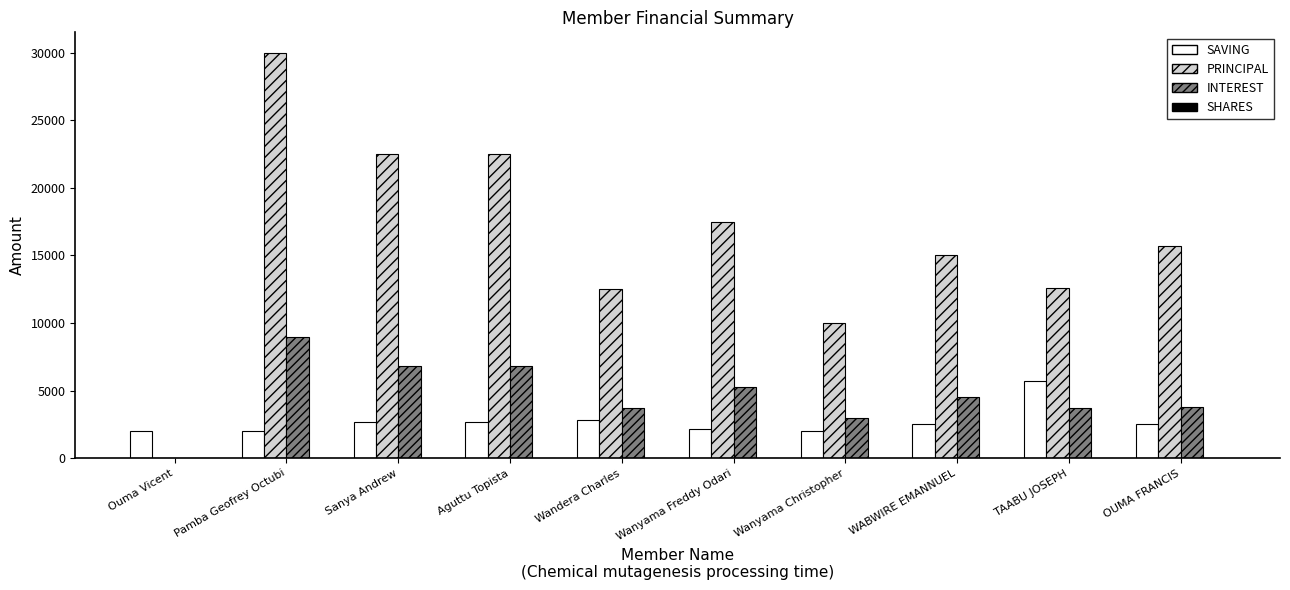

How many groups of bars are there?

10